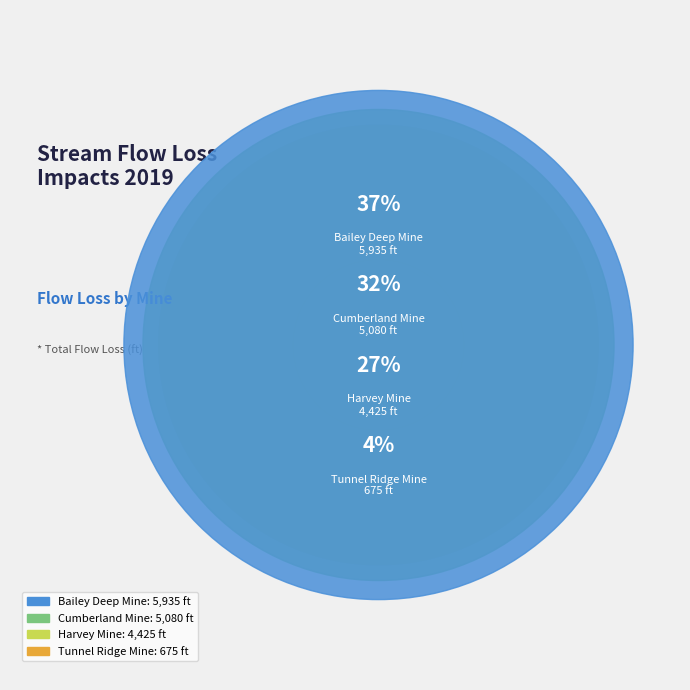

How many slices are in this pie chart?

4